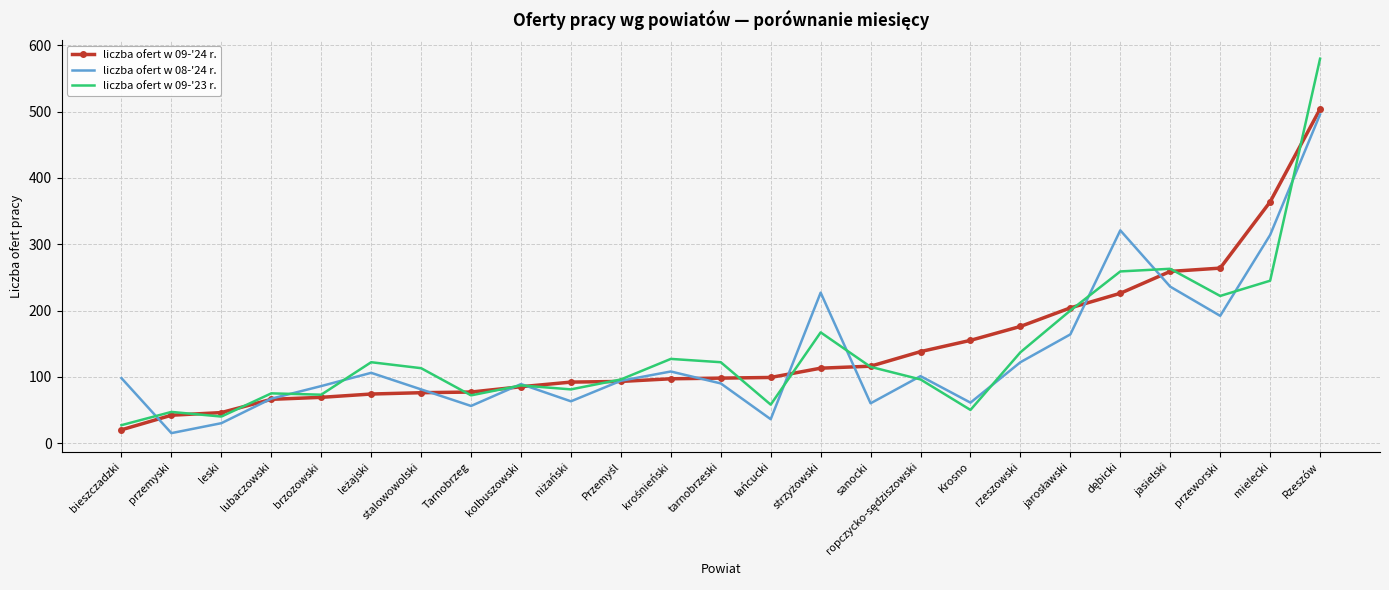

Which series has the widest spread of values?

liczba ofert w 09-'23 r.